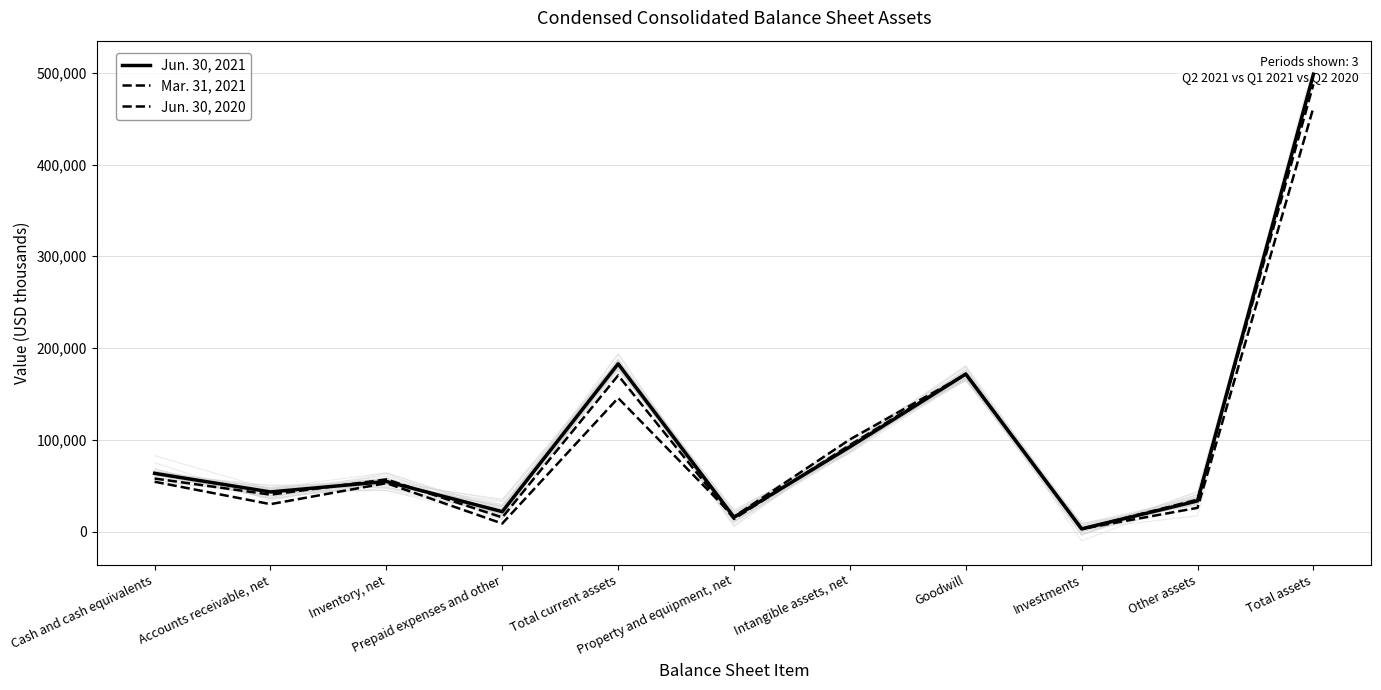

Is the value of Jun. 30, 2021 at Inventory, net greater than the value of Jun. 30, 2020 at Total current assets?

No